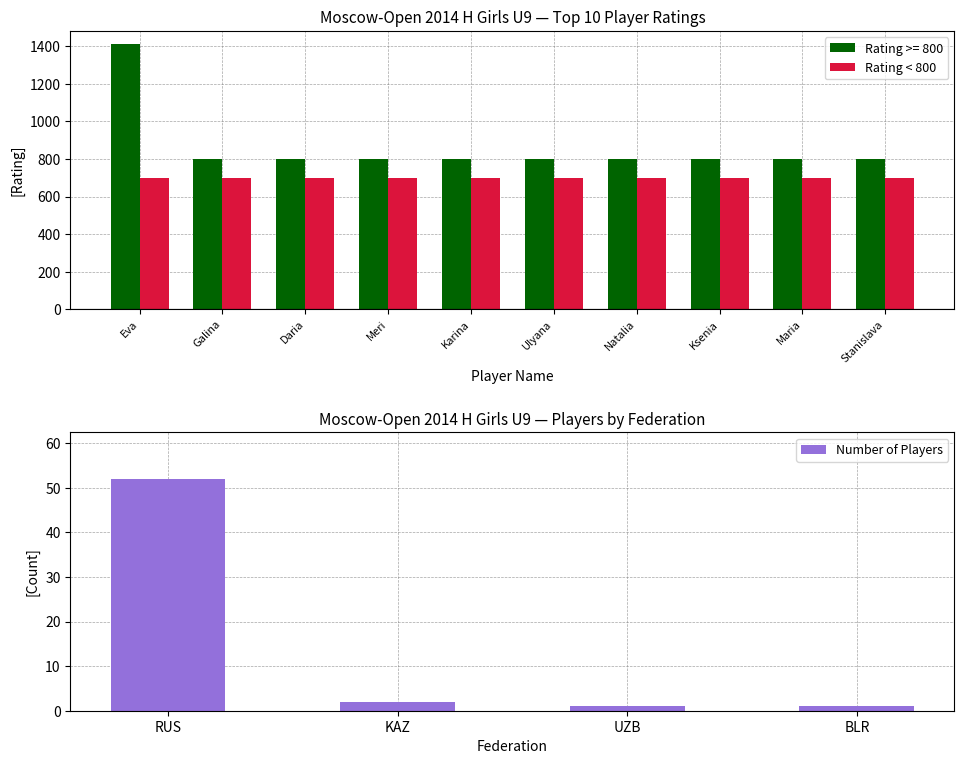

True or false: Rating >= 800 has a value of 800 at Galina.

True